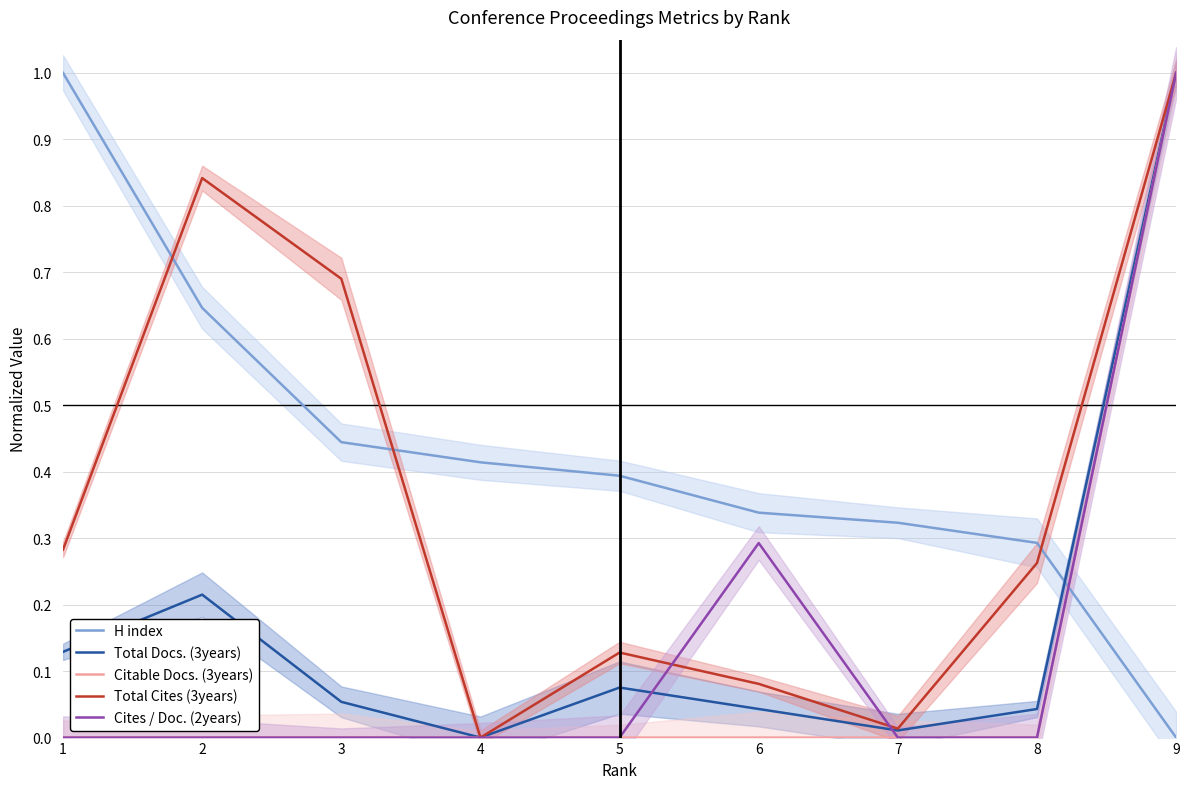

Which category has the highest value in the Cites / Doc. (2years) series?

9